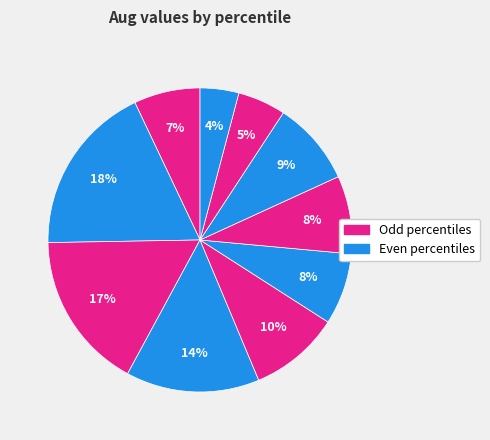

How many slices are in this pie chart?

10